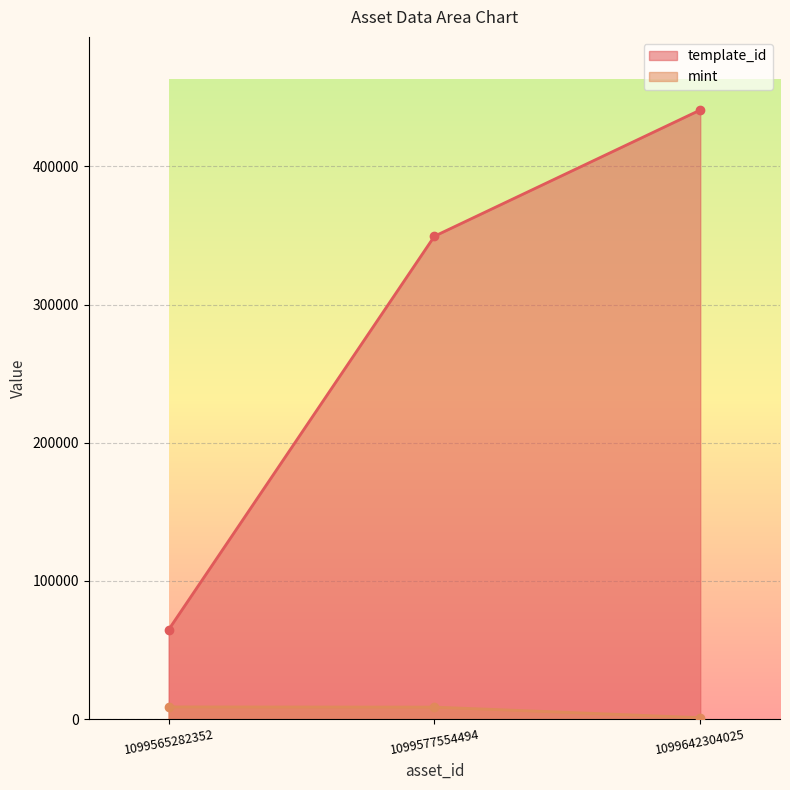

The value of mint at 1099642304025 is 1081. True or false?

True